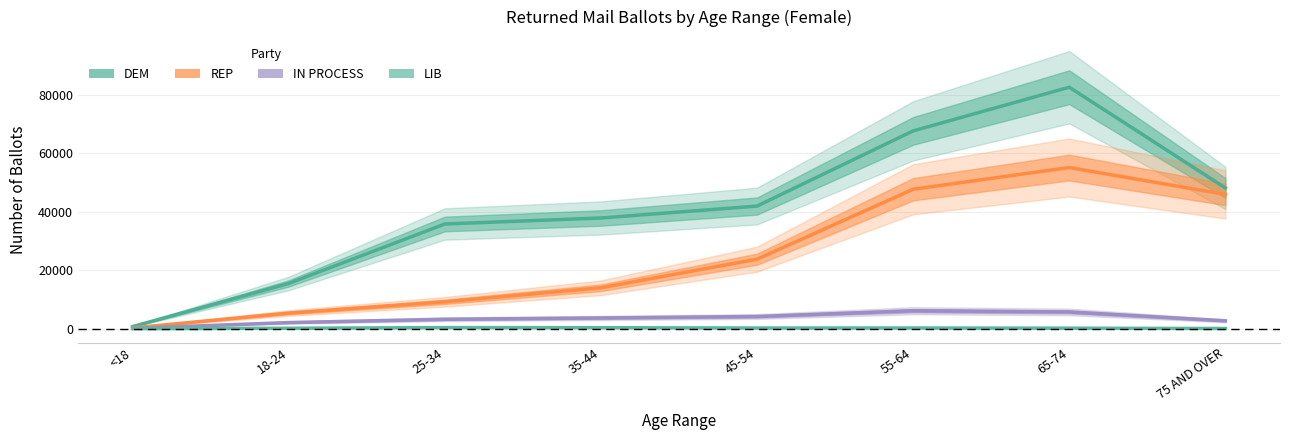

True or false: LIB and REP cross at least once.

False